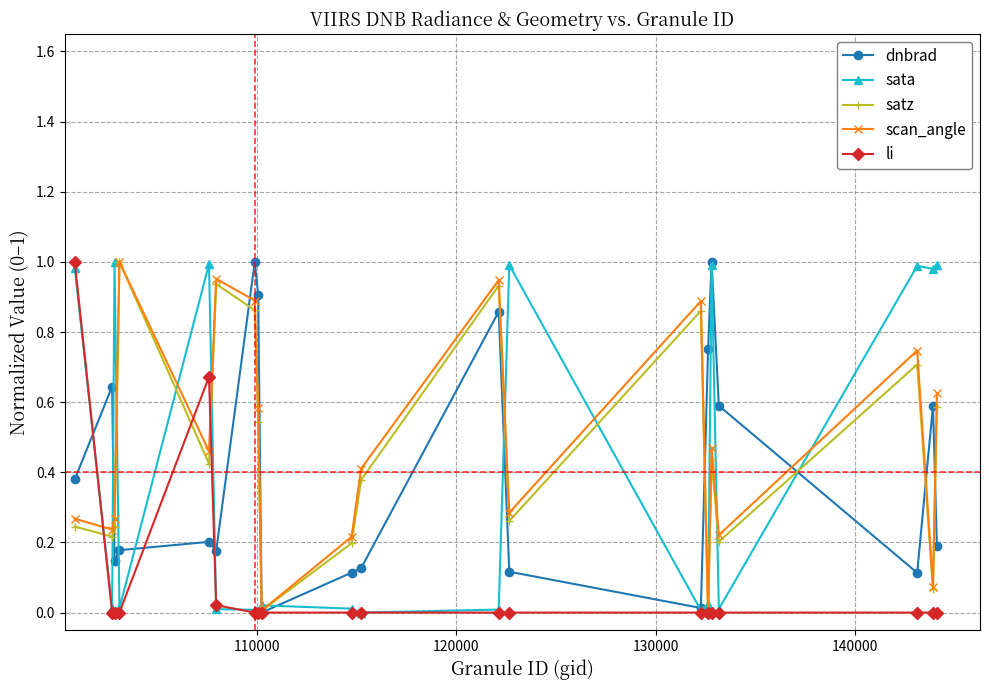

True or false: sata has more than 1 interior local peaks.

True